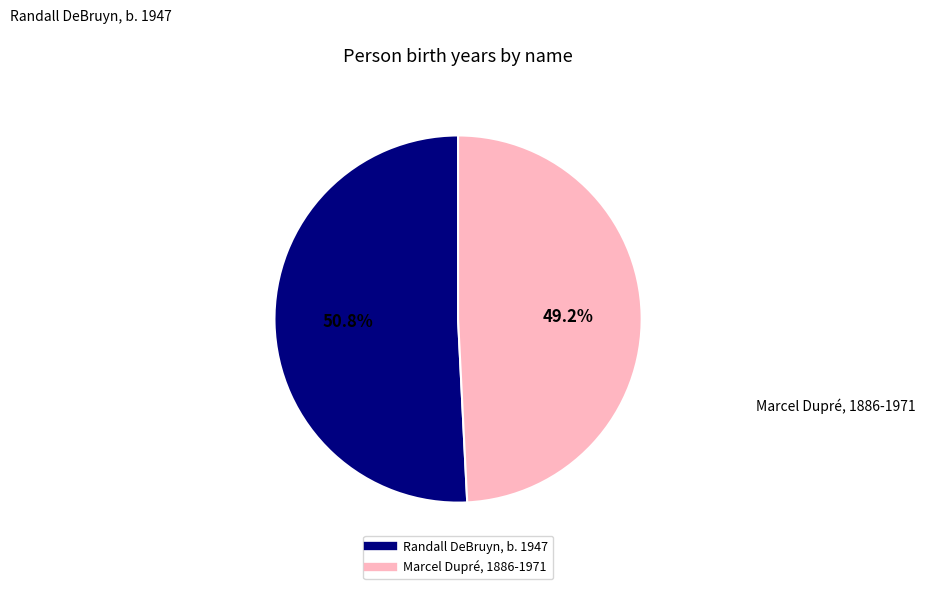

Is it true that Marcel Dupré, 1886-1971 is 49% of the pie?

True